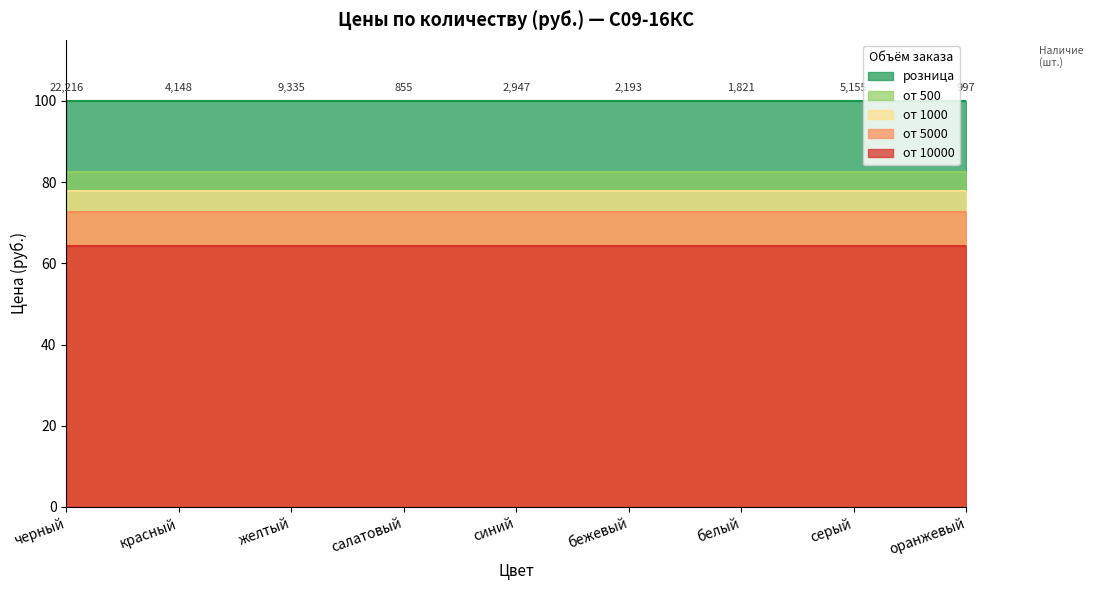

True or false: от 1000 has a value of 21.1 at оранжевый.

False